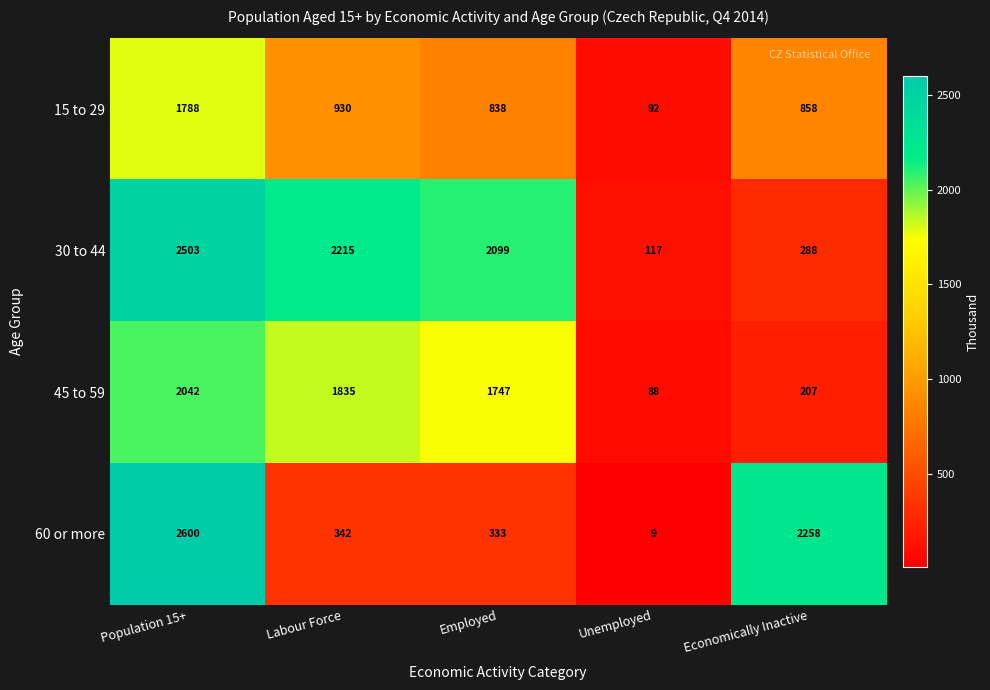

Is it true that 15 to 29 equals 269 at Employed?

False